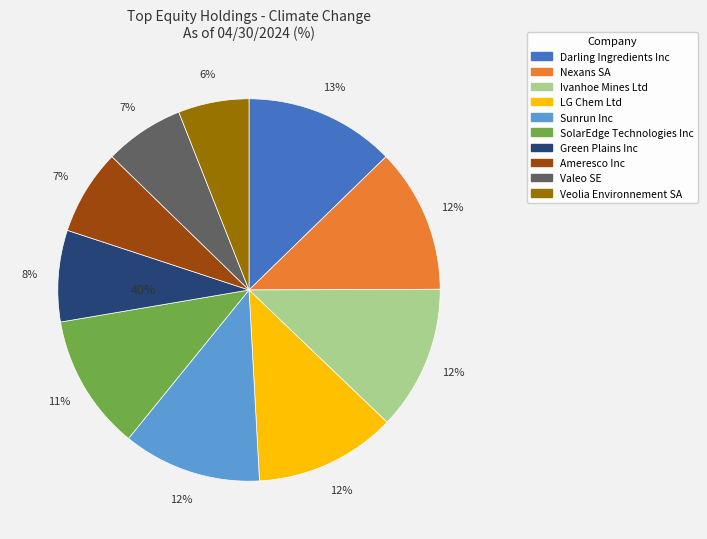

To the nearest percent, what percentage of the pie is Ivanhoe Mines Ltd?

12%